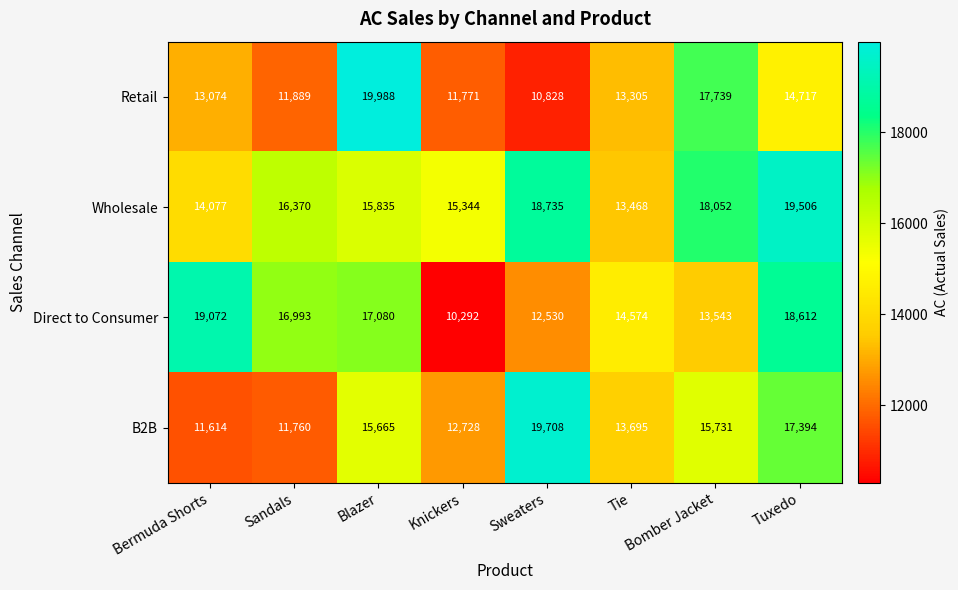

How many data points does each series have?

8